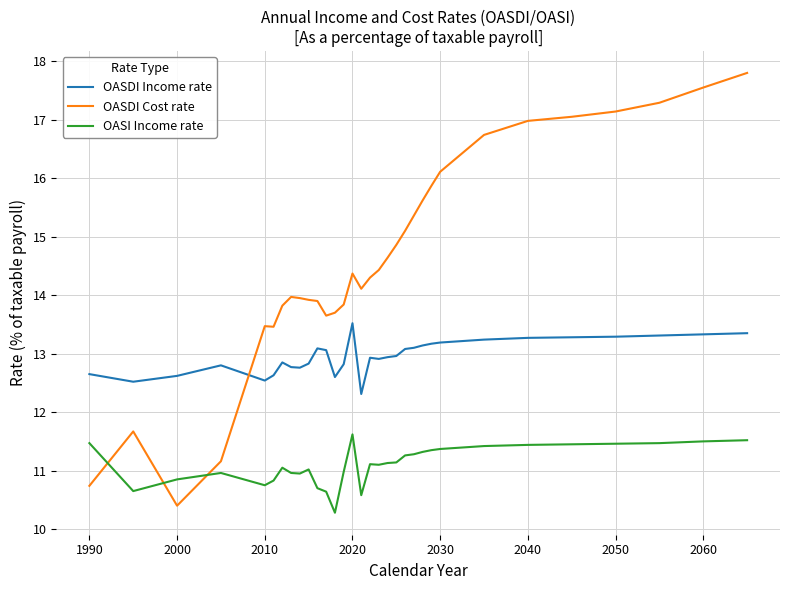

True or false: OASI Income rate has more than 1 interior local peaks.

True